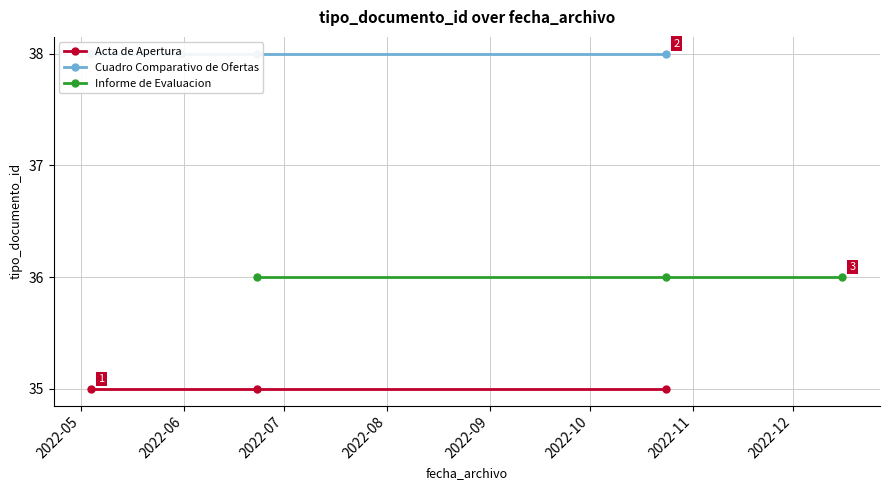

What is the sum of all values?

365